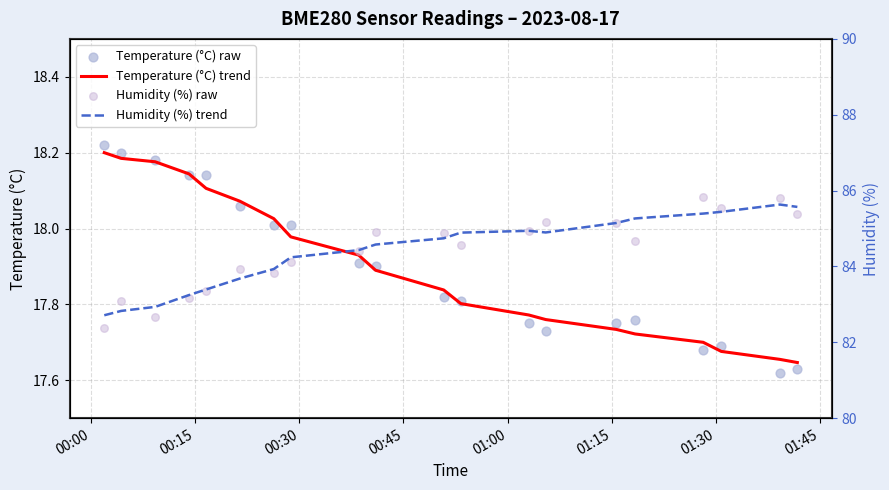

Is the value of Humidity (%) raw at 13 greater than the value of Temperature (°C) raw at 19?

Yes